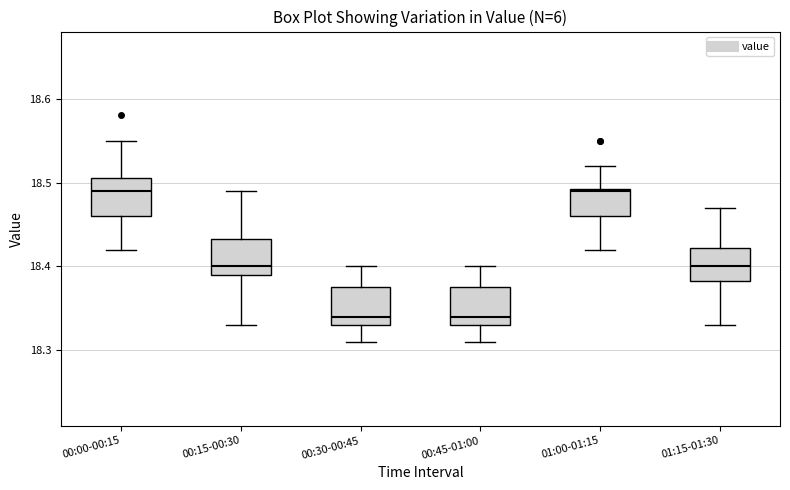

Where is the upper edge of the box for 01:00-01:15 on the y-axis? The values are not printed on the chart, so give them approximately, as read against the axis.

18.49